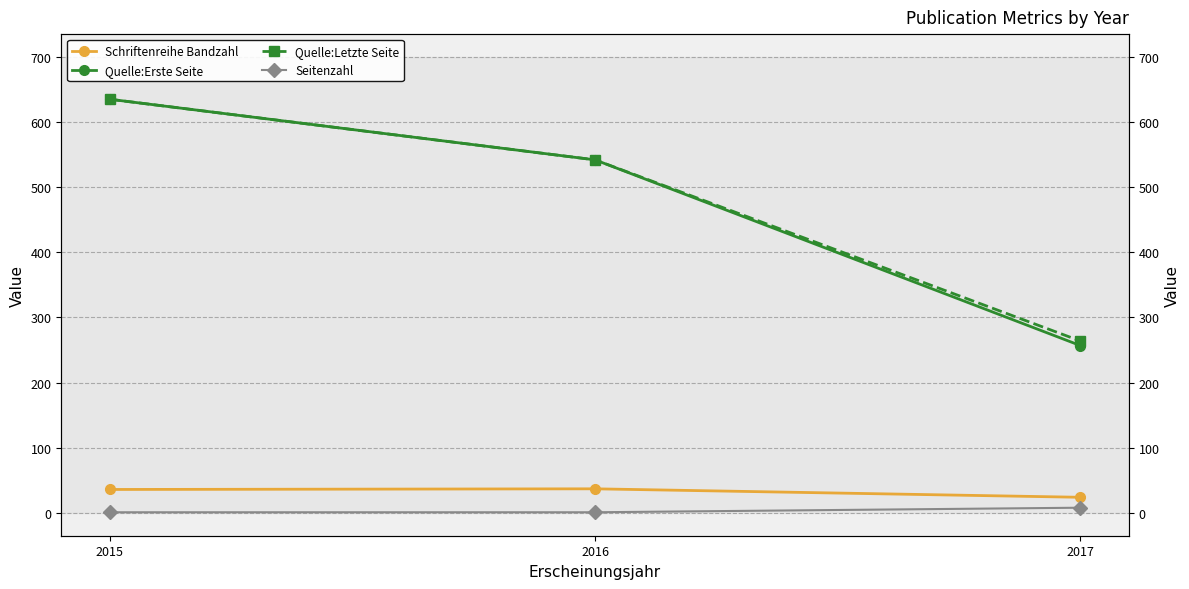

At how many categories does at least one series exceed 235?

3